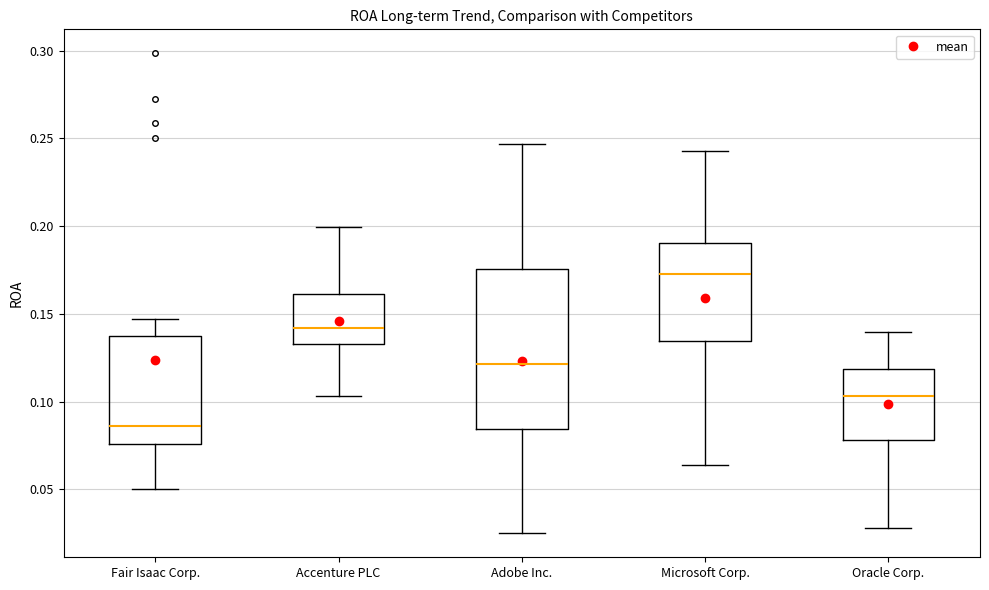

Which box's median line is the lowest?

Fair Isaac Corp.